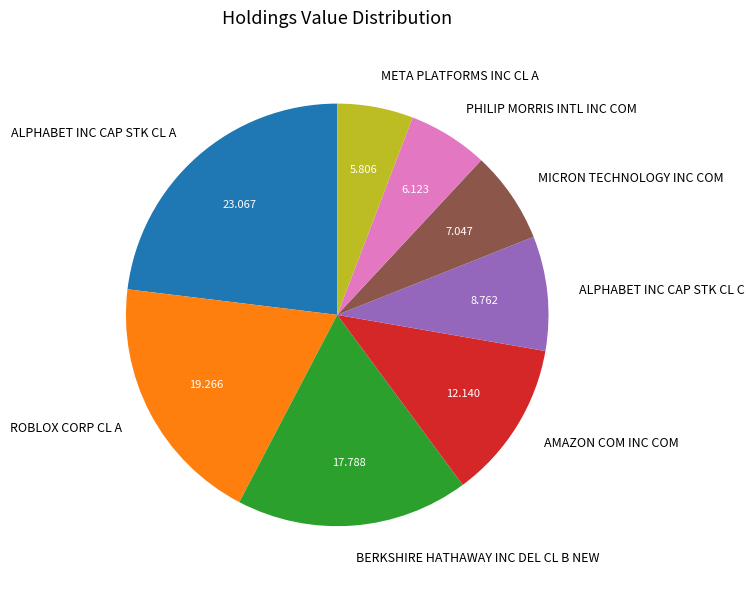

The ALPHABET INC CAP STK CL C slice represents 1% of the pie. True or false?

False